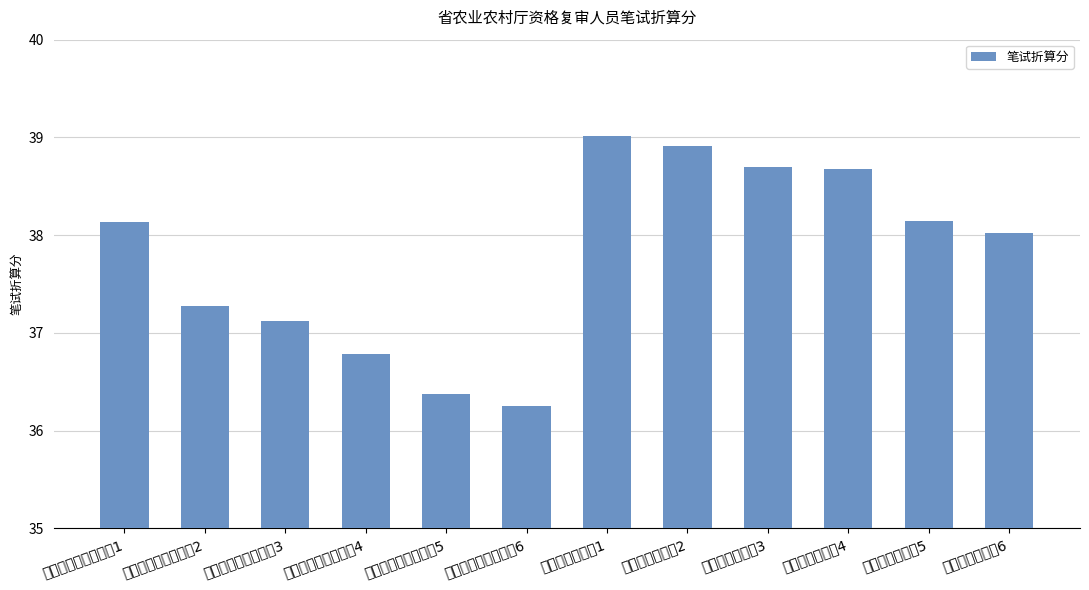

What is the label of the 6th bar from the right?

文字综合管理岗1